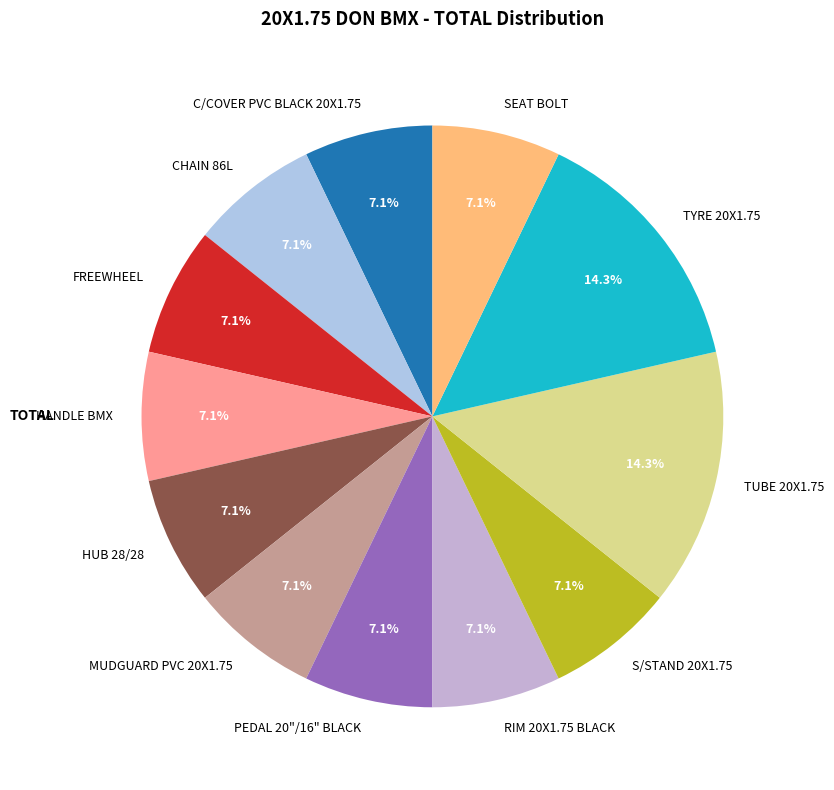

Is S/STAND 20X1.75 the majority of the pie?

No